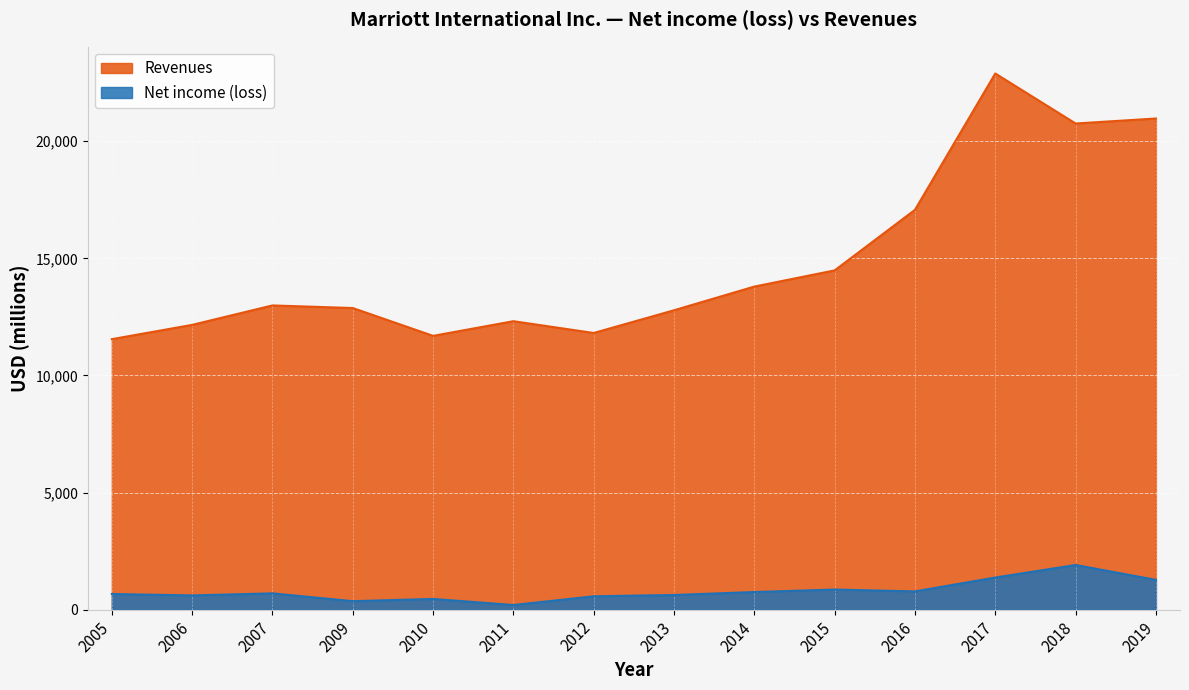

List the labels in order of Net income (loss) value, smallest first.

2011, 2009, 2010, 2012, 2006, 2013, 2005, 2007, 2014, 2016, 2015, 2019, 2017, 2018